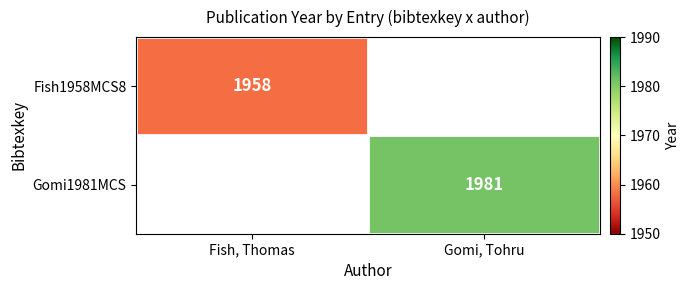

The Gomi1981MCS series shows 485 at Gomi, Tohru. True or false?

False